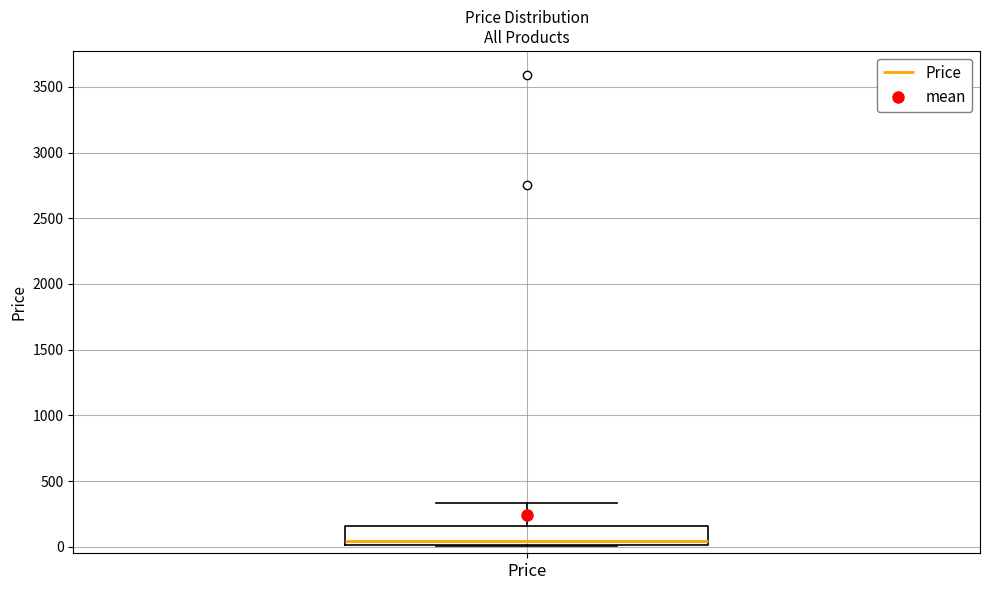

Transcribe this box plot: give where the median line is, the range the box spans, and where the two whiskers end, as read against the y-axis. The values are not printed on the chart, so give them approximately, as read against the axis.

median 50, box 0 to 150, whiskers 0 to 350